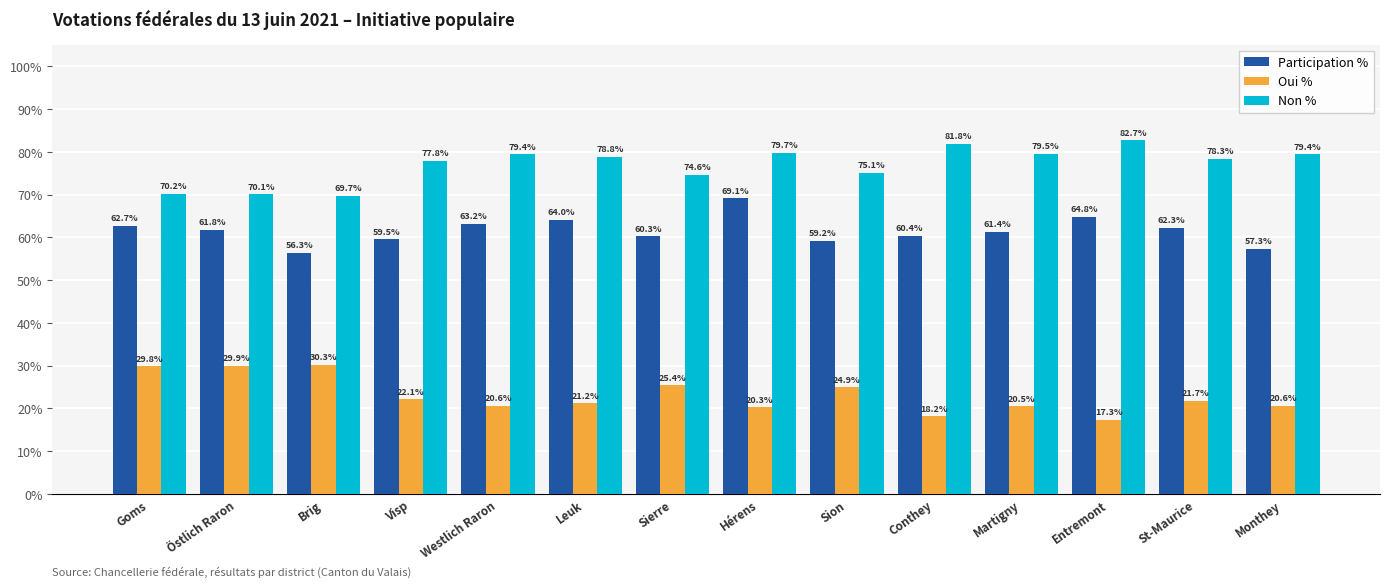

Rank the series at Östlich Raron from lowest to highest value.

Oui %, Participation %, Non %